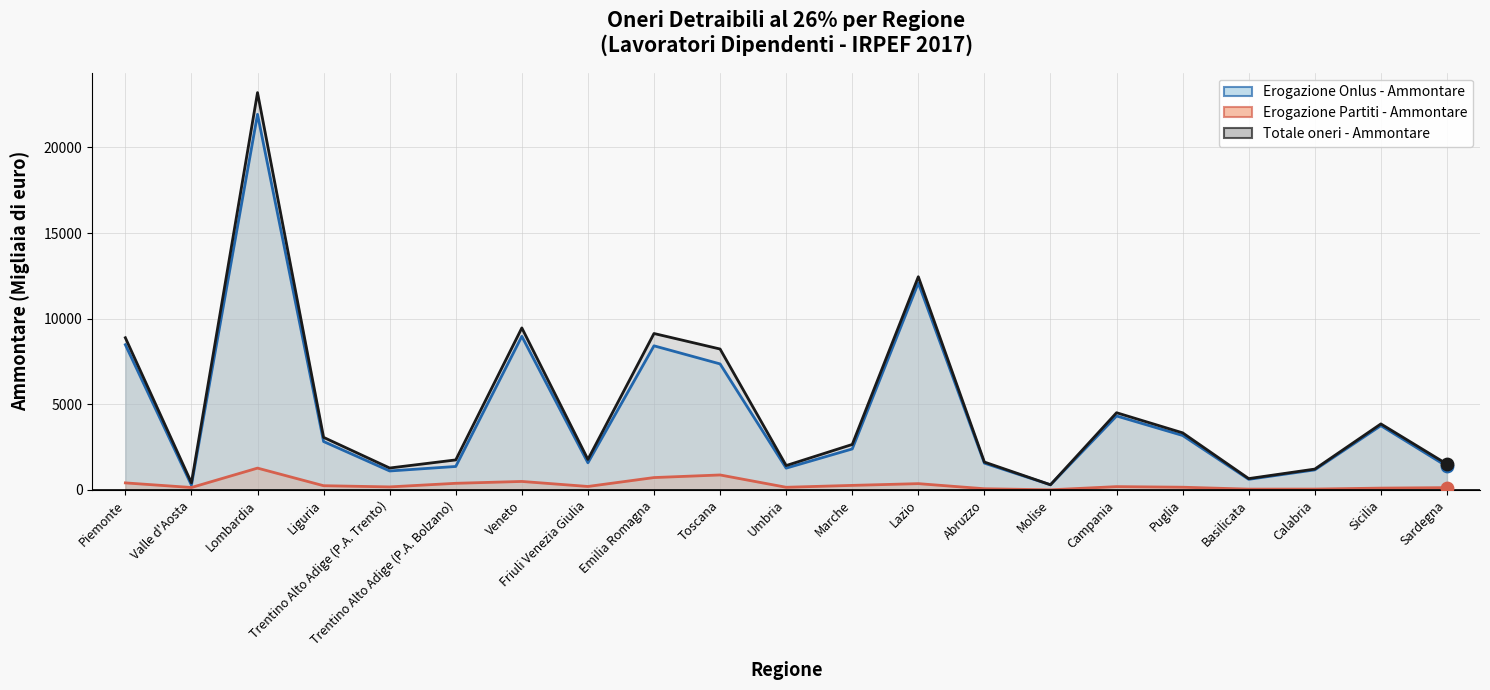

Which series has the largest total across all categories?

Totale oneri - Ammontare